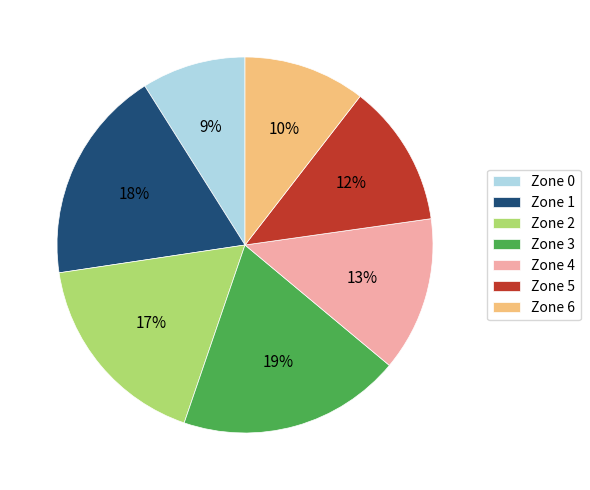

Do Zone 2 and Zone 6 together represent more than half of the pie?

No